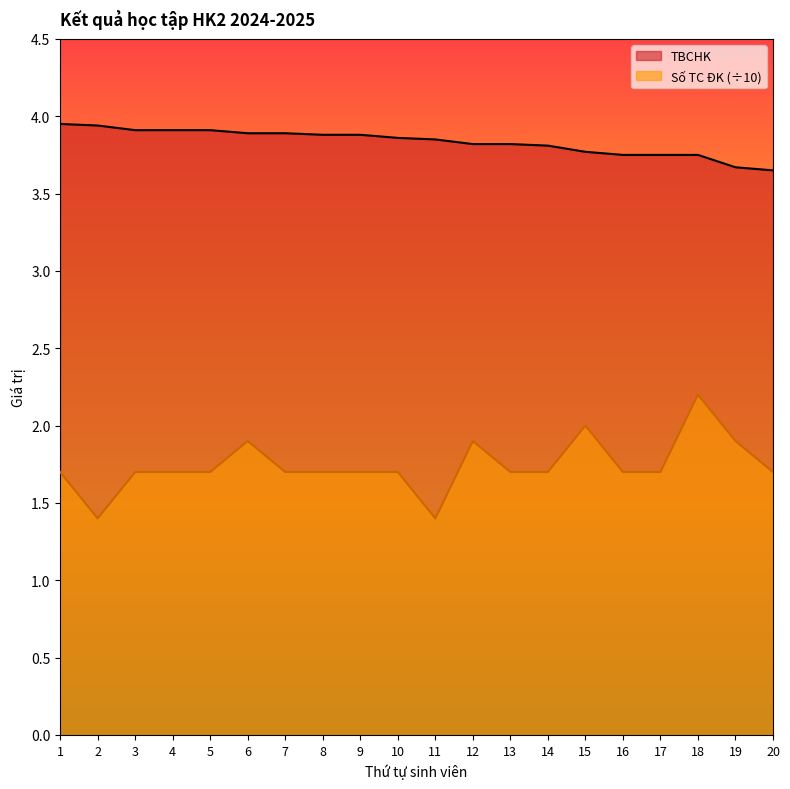

Is the value of TBCHK at 18 greater than the value of Số TC ĐK at 17?

Yes